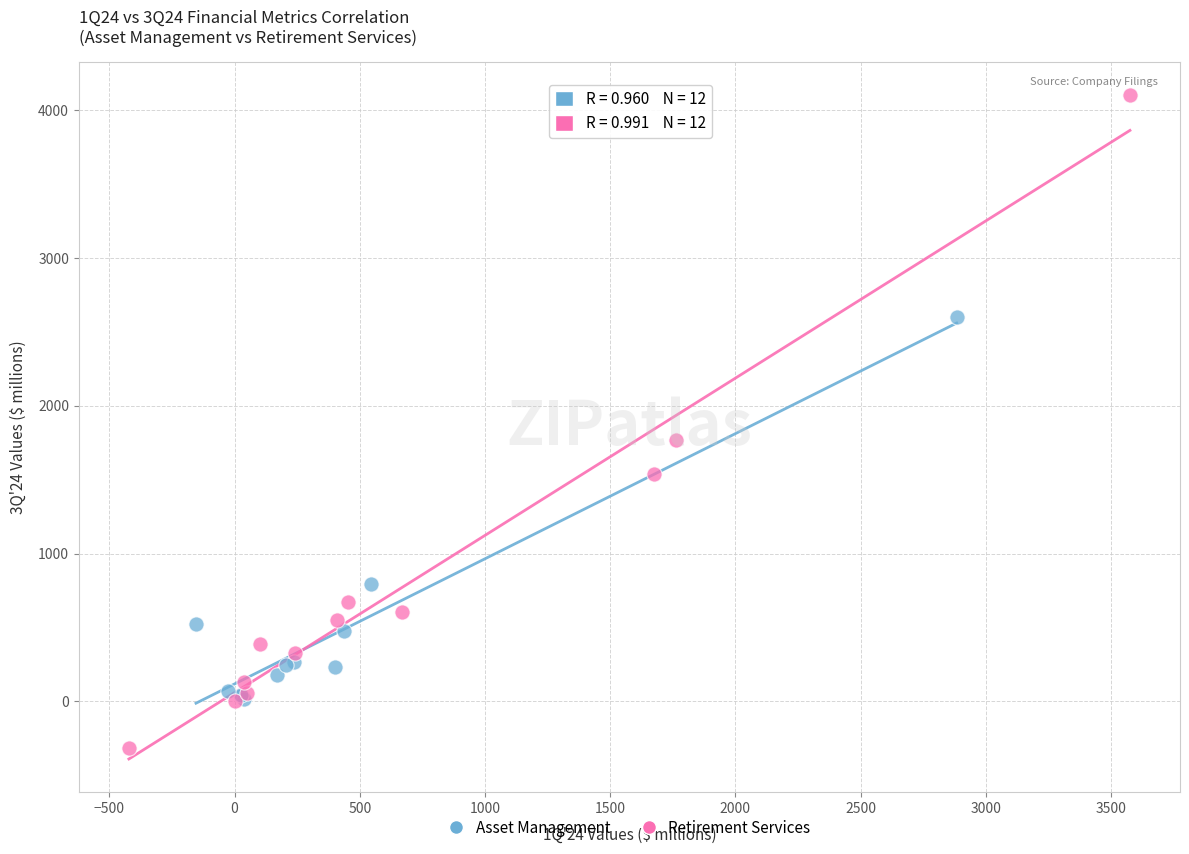

Which series has the largest Y range (max minus min)?

Retirement Services